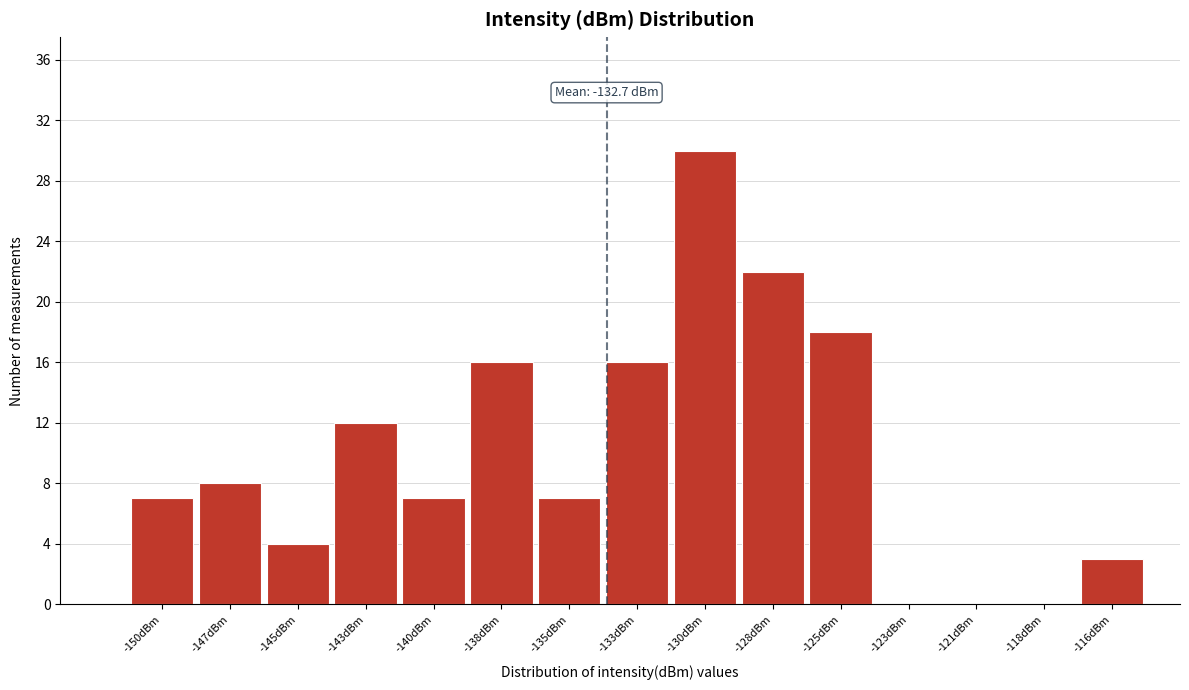

Reading right to left, list all the values displayed in this chart.

-116dBm=3	-118dBm=0	-121dBm=0	-123dBm=0	-125dBm=18	-128dBm=22	-130dBm=30	-133dBm=16	-135dBm=7	-138dBm=16	-140dBm=7	-143dBm=12	-145dBm=4	-147dBm=8	-150dBm=7